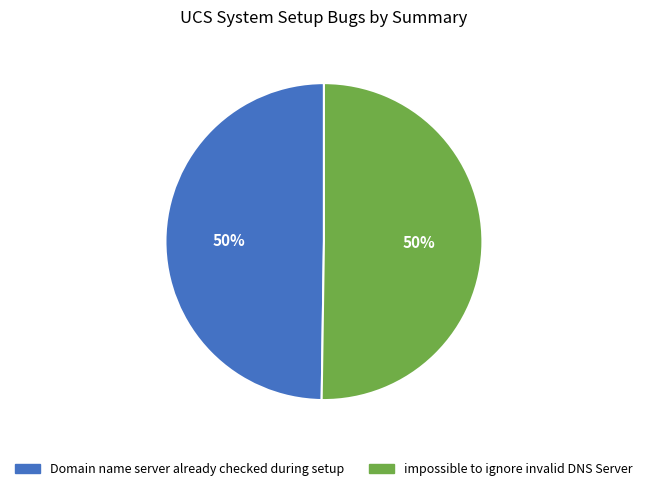

The Domain name server already checked during setup slice represents 50% of the pie. True or false?

True